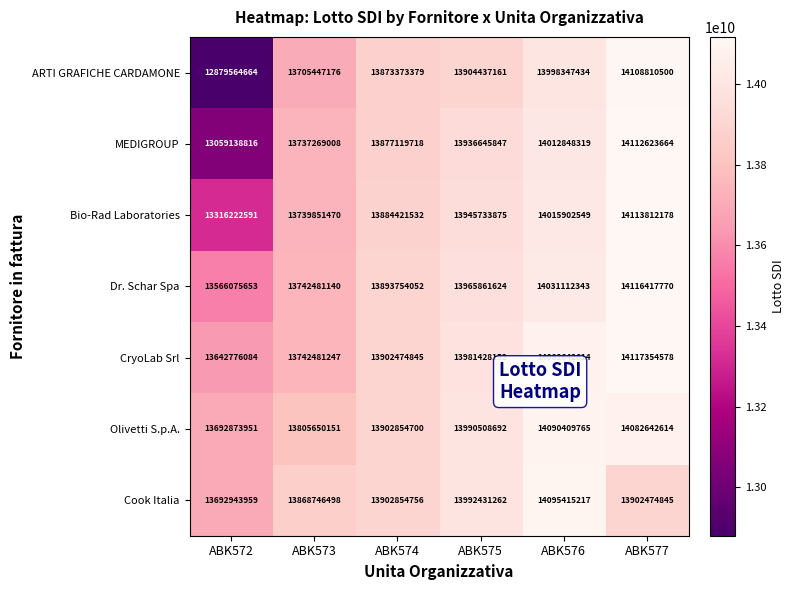

What is the approximate value of Bio-Rad Laboratories at ABK574?

13884421532